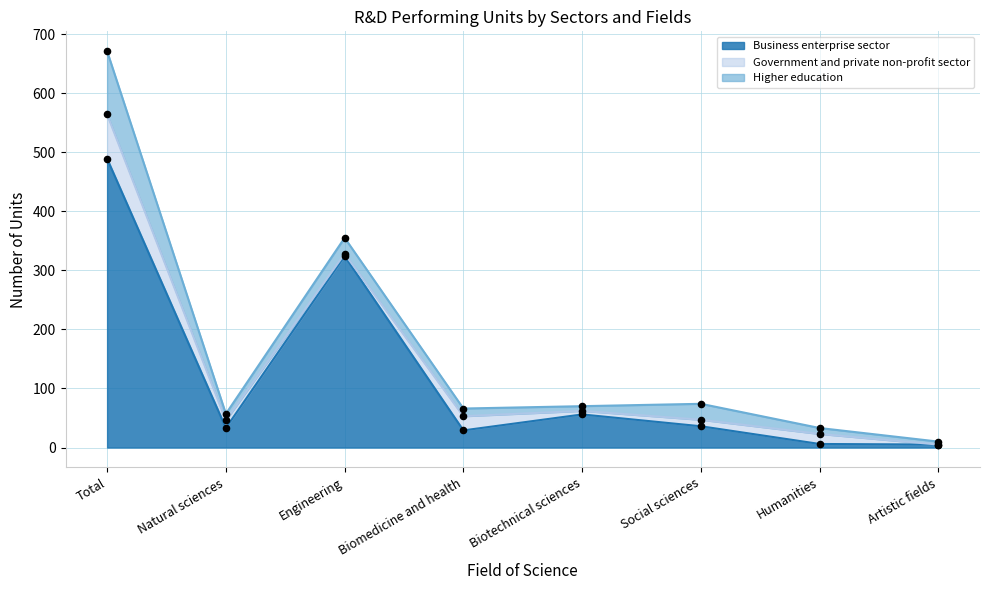

Which series reaches the maximum Y coordinate?

Business enterprise sector